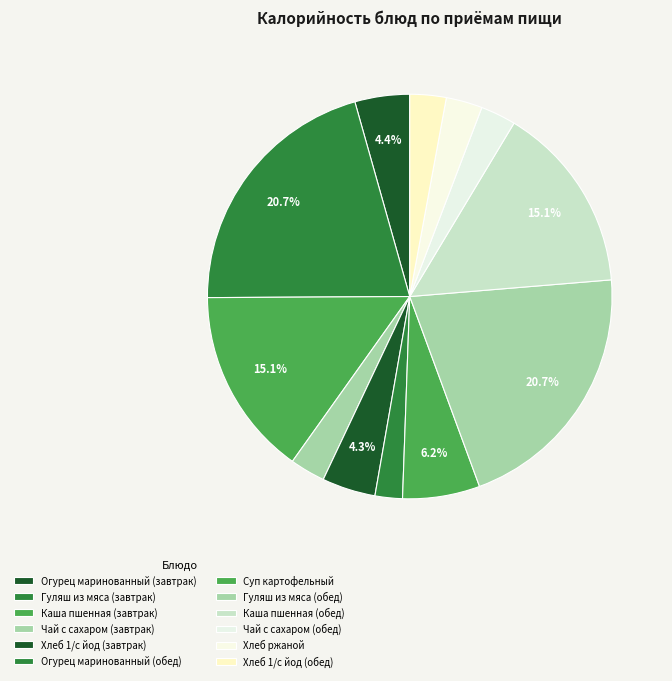

Does any single category account for the majority?

No